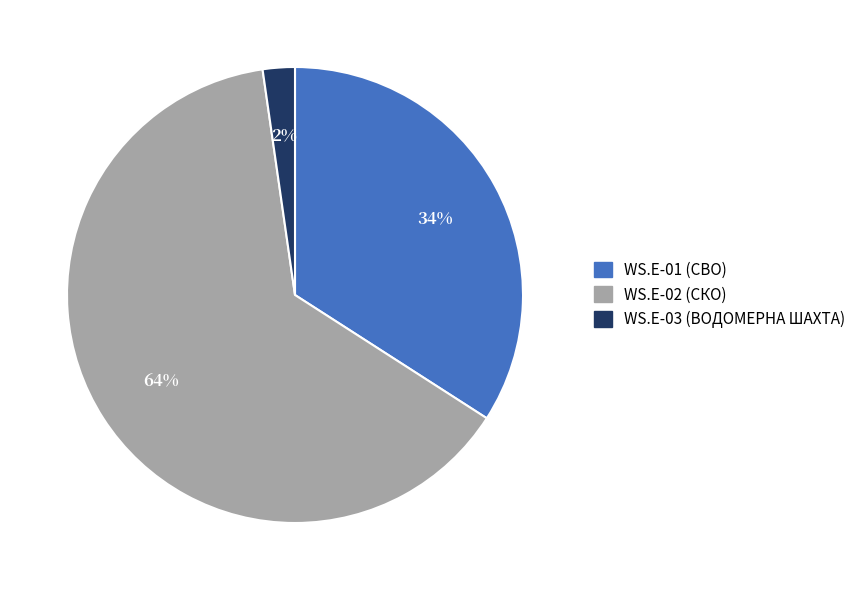

Rank the categories by value from lowest to highest.

WS.E-03 (ВОДОМЕРНА ШАХТА), WS.E-01 (СВО), WS.E-02 (СКО)